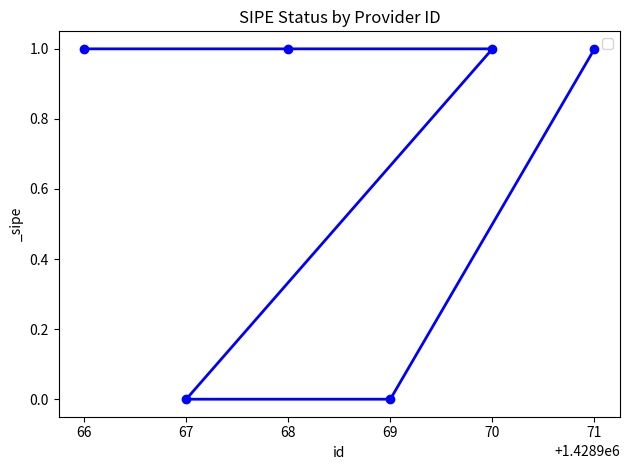

What is the value of the 6th point from the left?

1